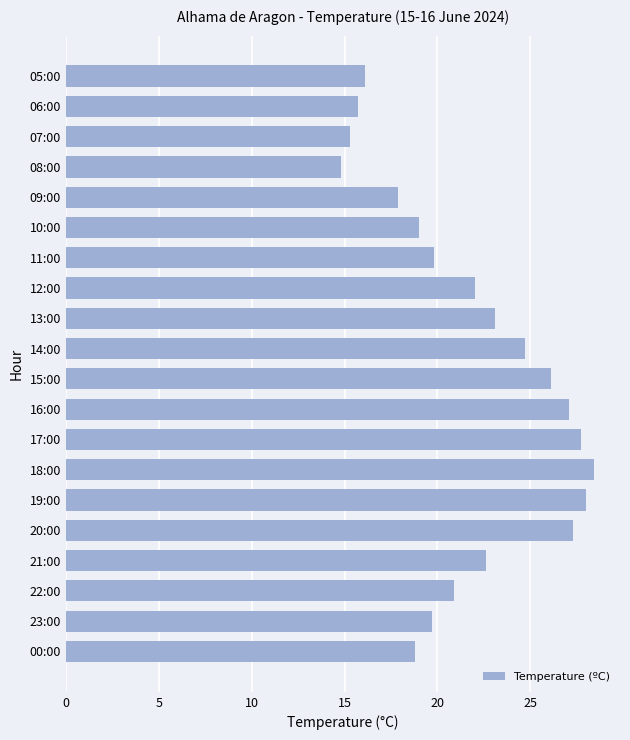

Which has a higher value, 13:00 or 10:00?

13:00